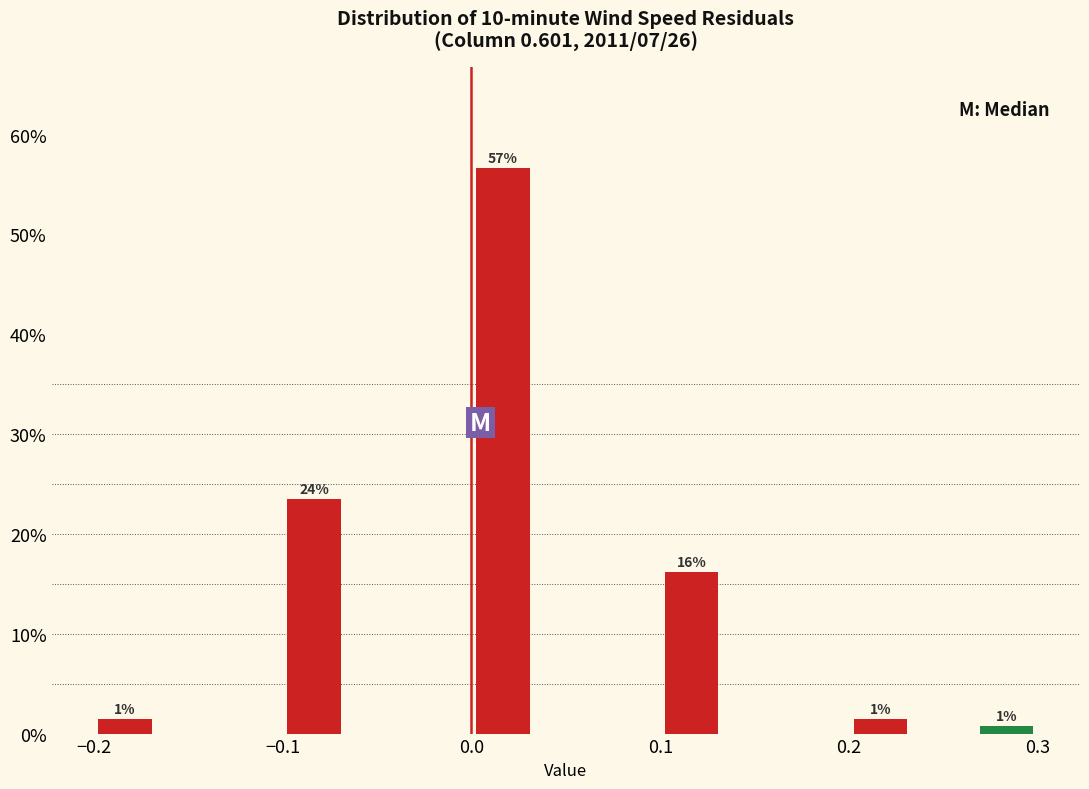

Around what value on the x-axis is the tallest bar? Give the approximate position of its centre, as read against the axis.

0.02